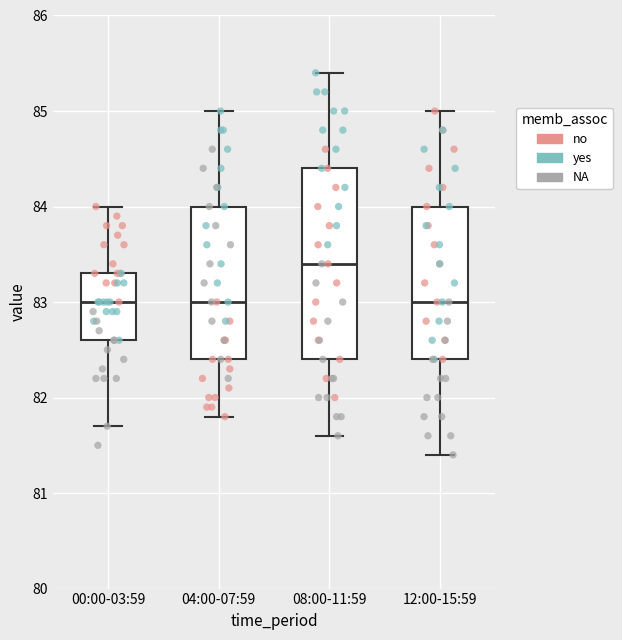

Comparing the boxes themselves (not the whiskers), which one is the tallest?

08:00-11:59